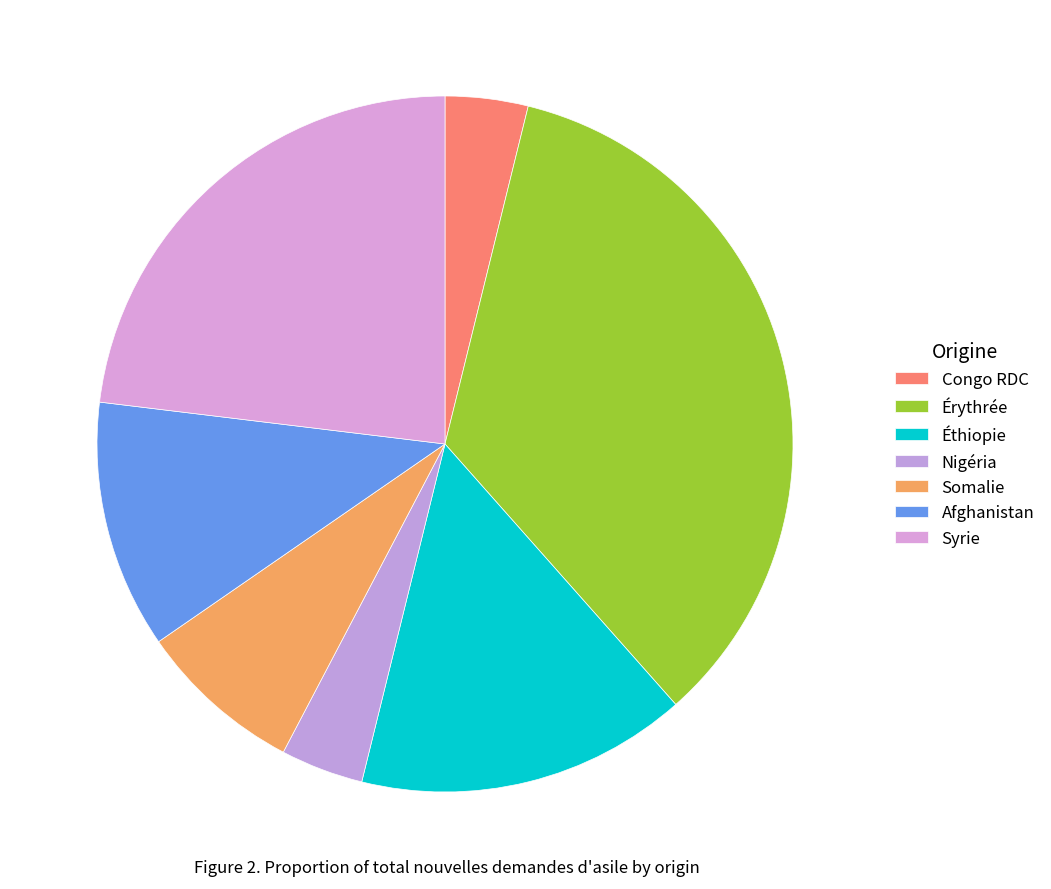

How many segments does this pie chart have?

7